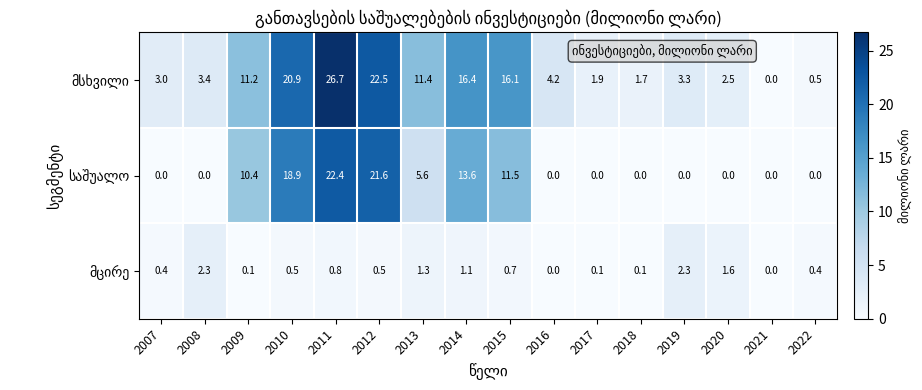

At how many categories does at least one series exceed 8?

7